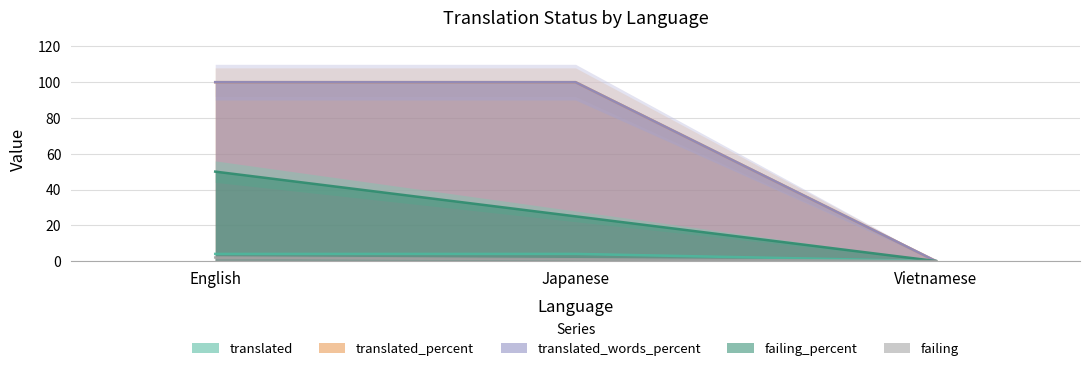

How many failing_percent values are between 0 and 2?

3